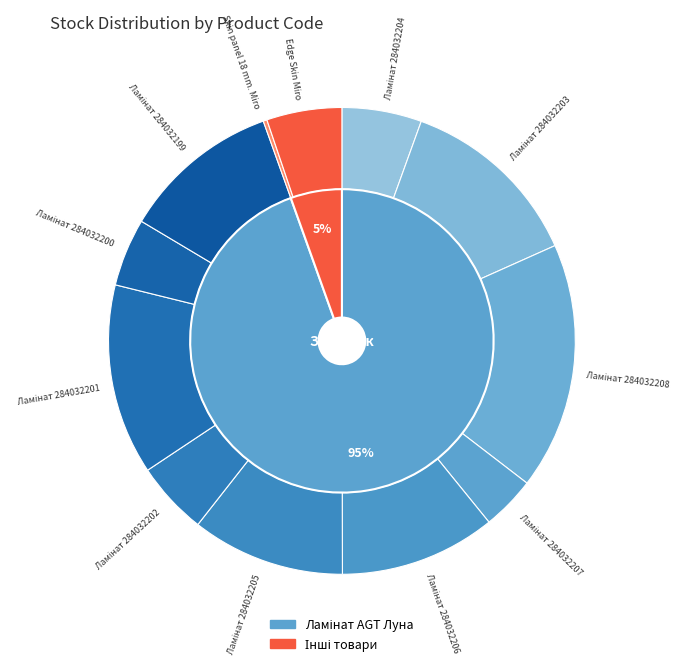

What is the total percentage of Ламінат 284032199 and Ламінат 284032204?

16.5%